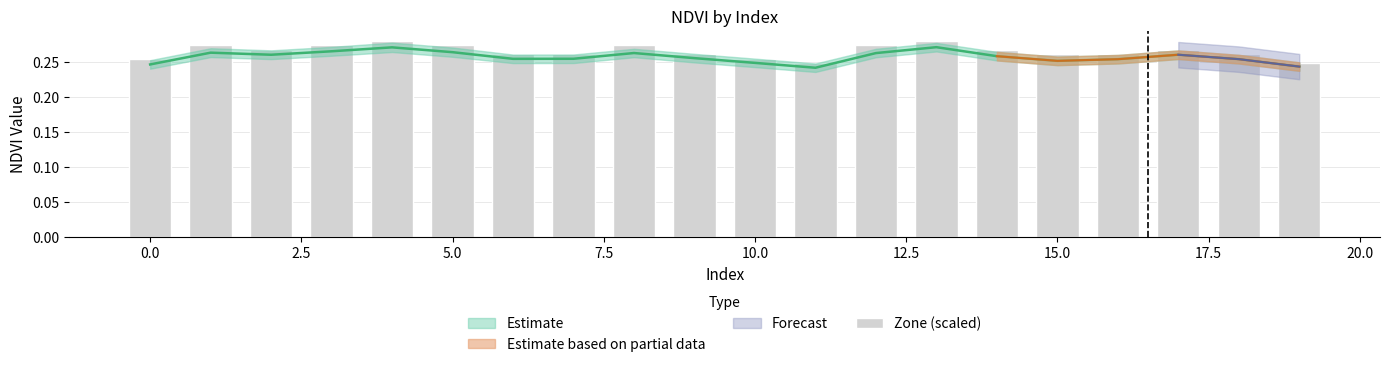

What is the value of the 20th bar from the left?

0.2